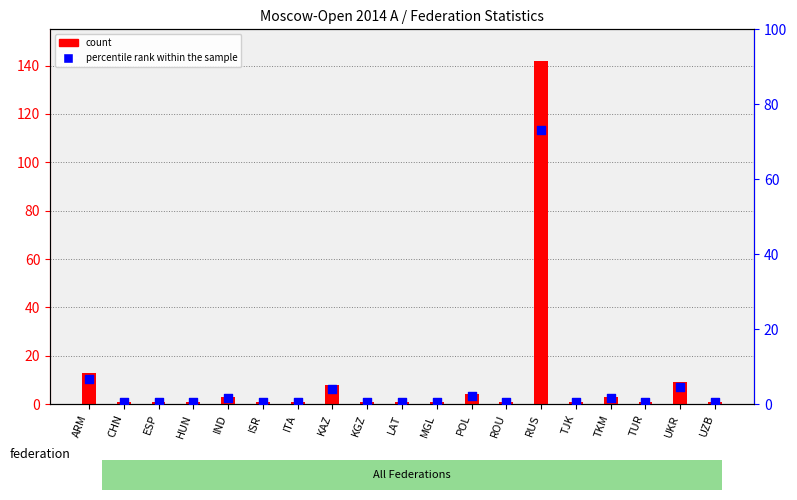

What is the total value across all series at HUN?

1.5